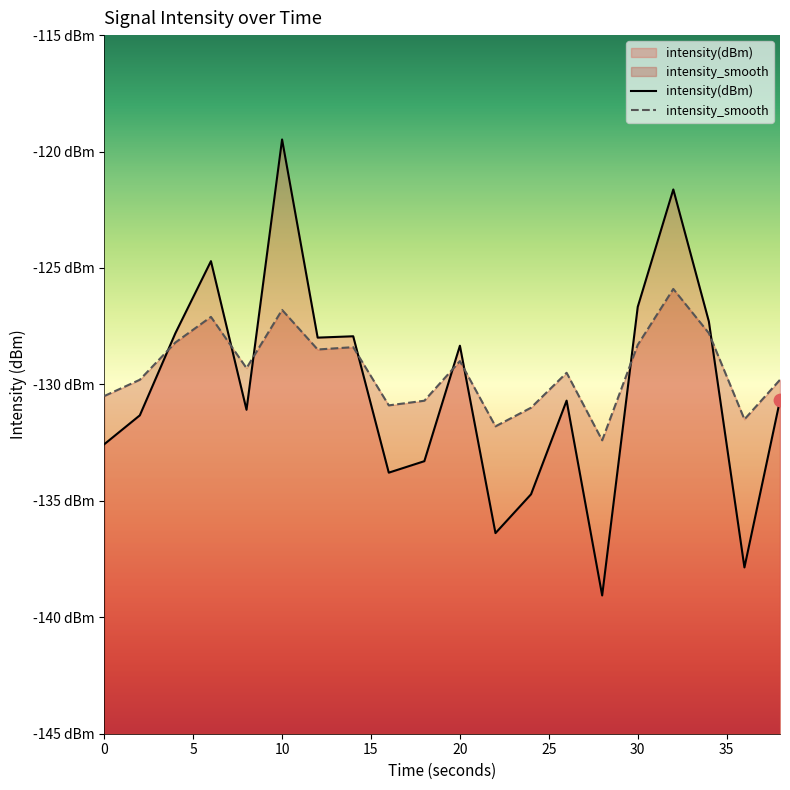

Is the value of intensity_smooth at 22 greater than the value of intensity(dBm) at 6?

No